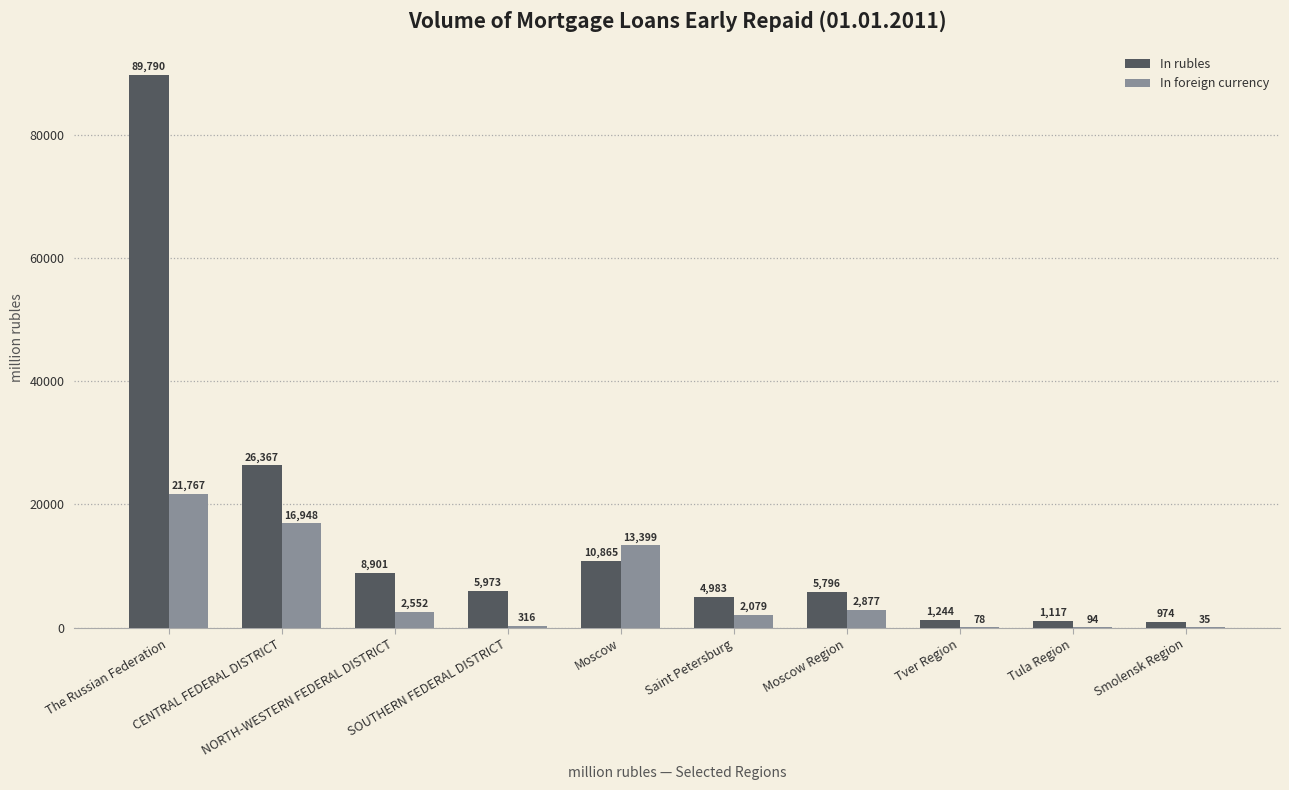

Is it true that In foreign currency equals 18314 at Moscow?

False